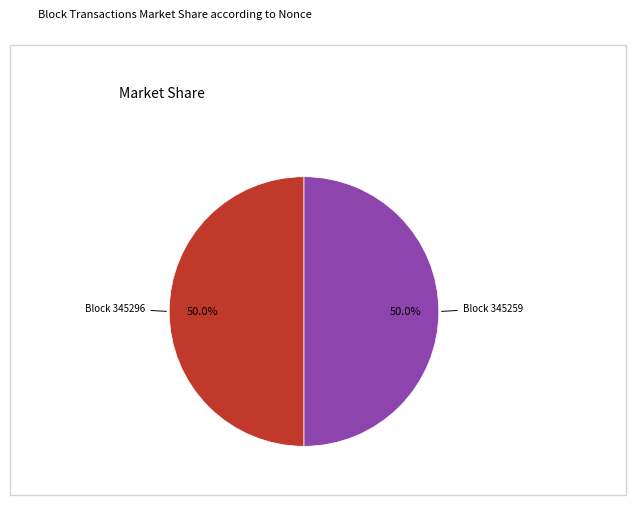

Rank the categories by value from highest to lowest.

345259, 345296